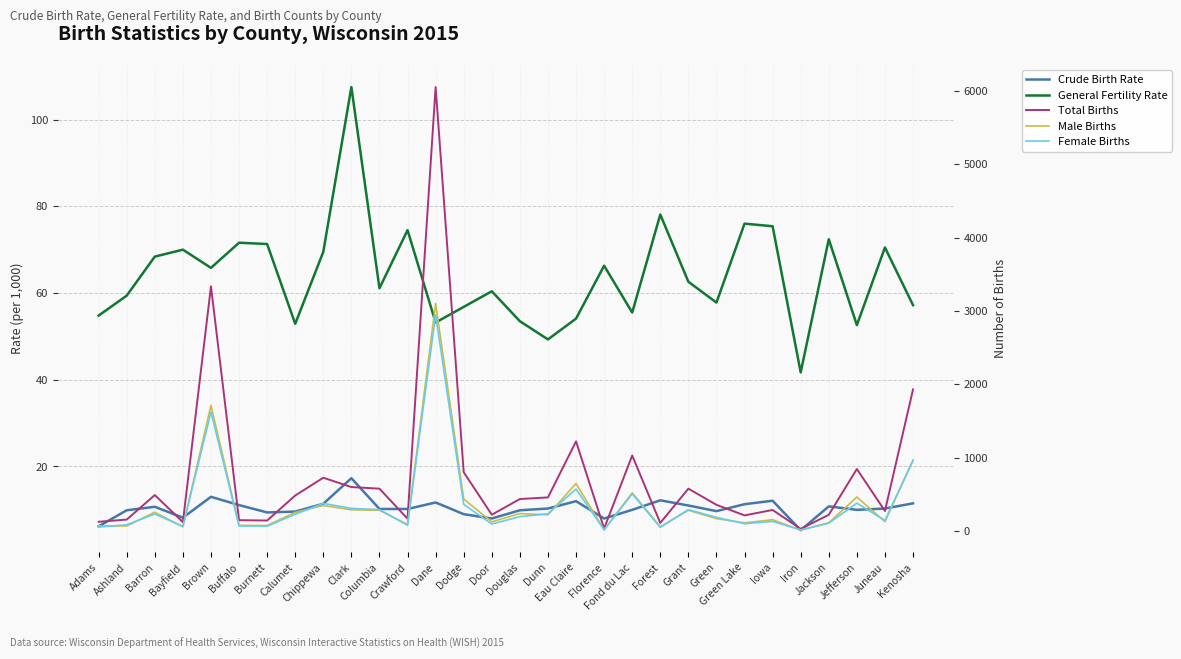

What are all the series names shown in the legend?

Crude Birth Rate, General Fertility Rate, Total Births, Male Births, Female Births